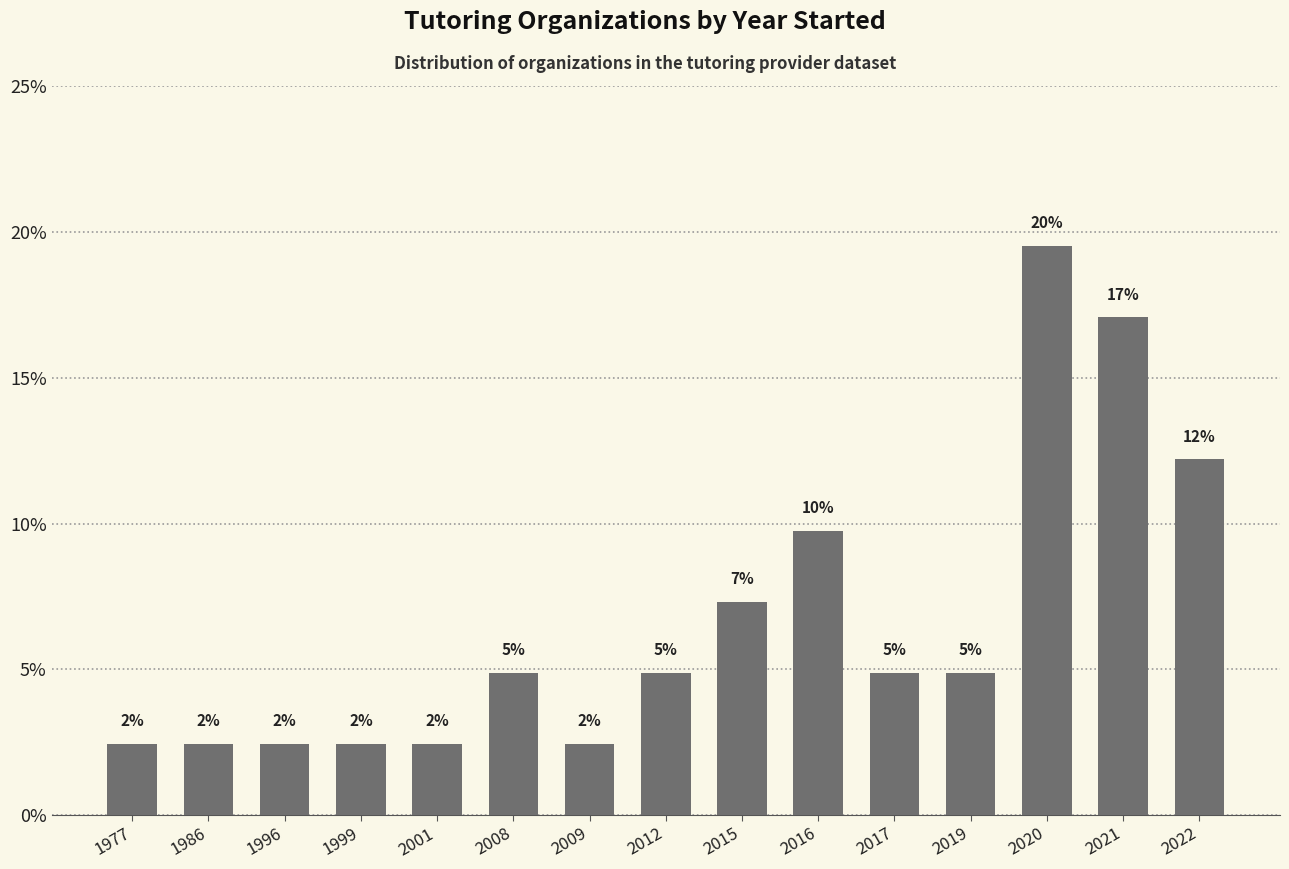

At which category does the chart reach its peak across all series?

2020